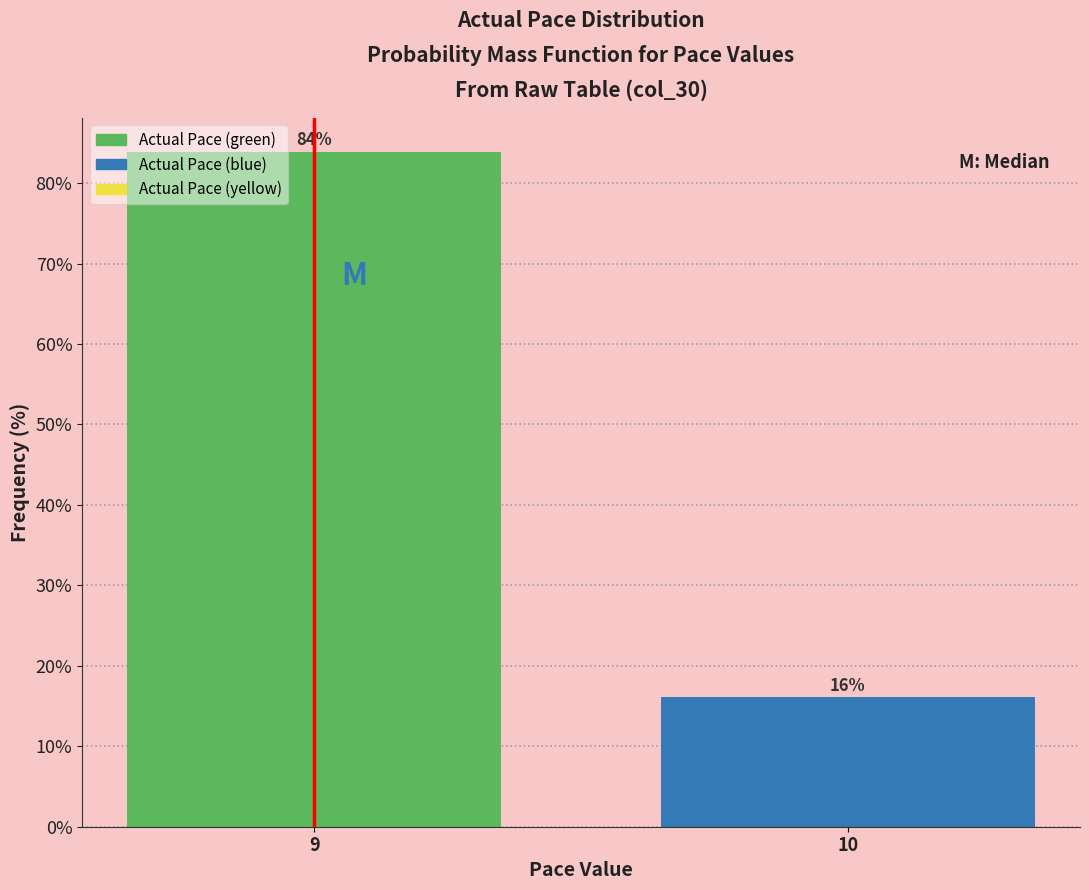

What is the sum of all values?

100.0